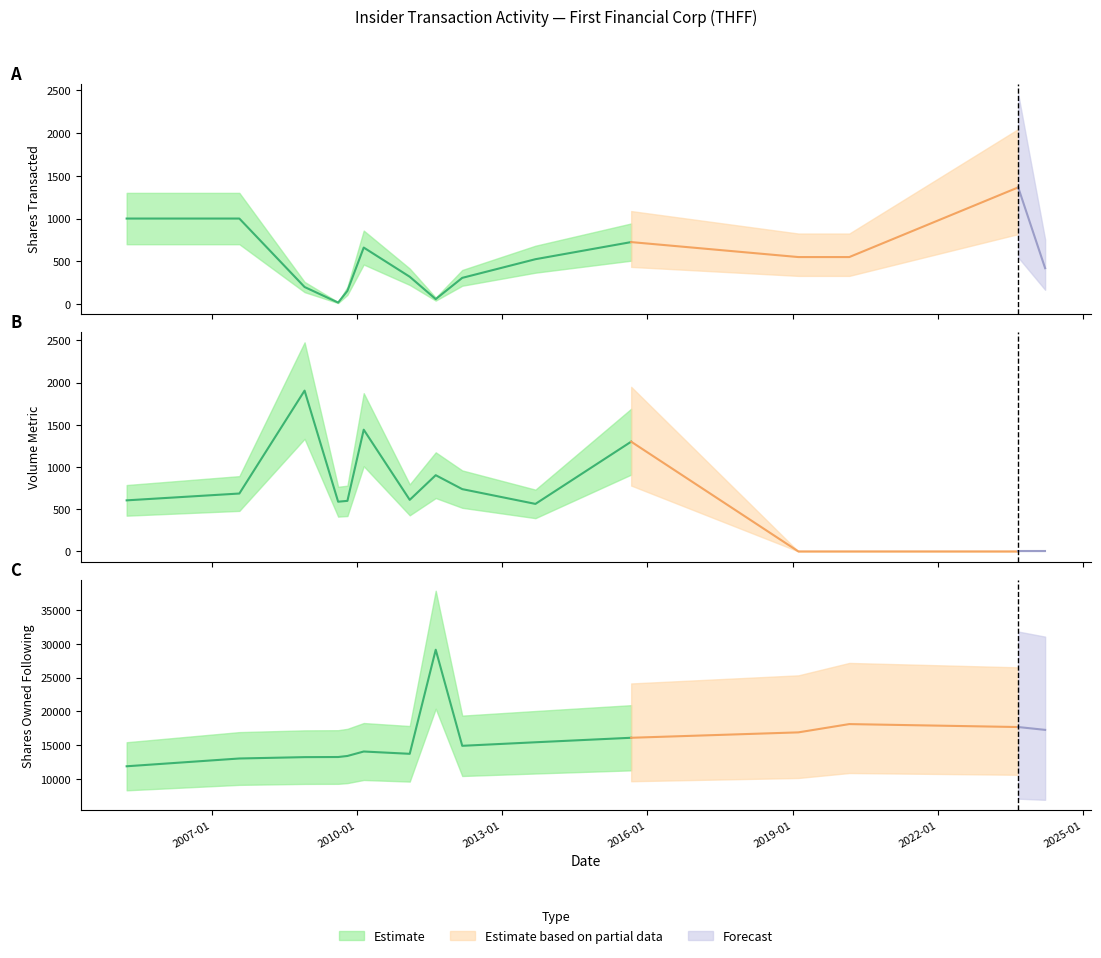

What is the difference between the highest and lowest values at 2013-09-09?

14901